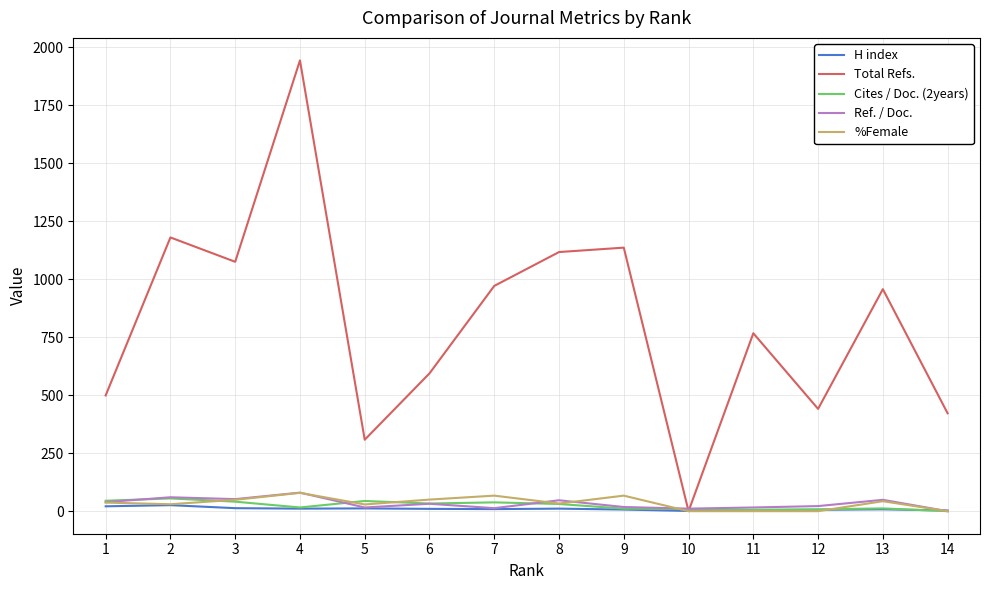

Between 1 and 11, which series saw the biggest shift?

Total Refs.